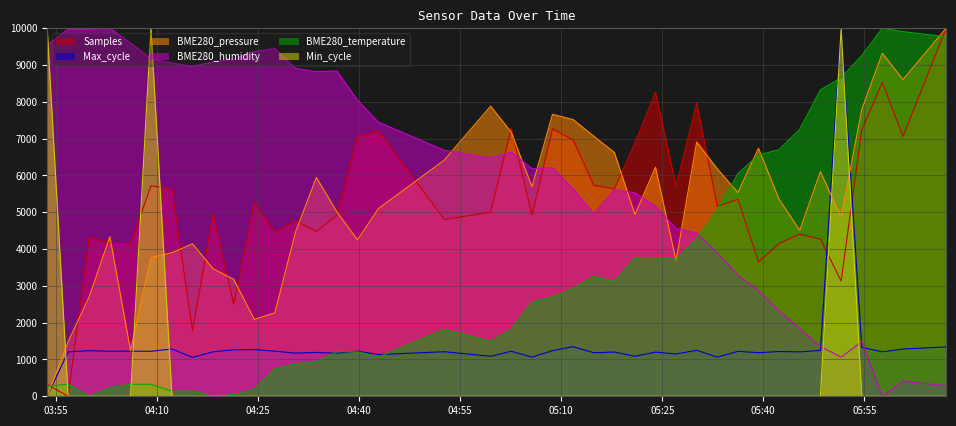

How many times do Samples and Min_cycle cross each other?

4